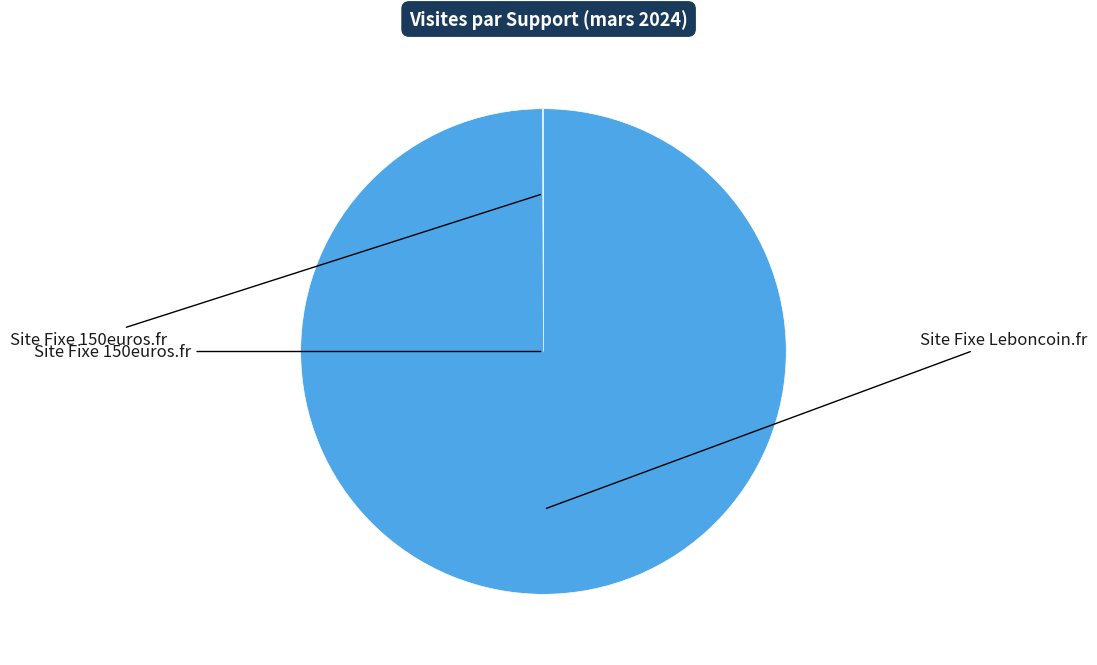

Is there any slice that represents more than half of the pie?

Yes